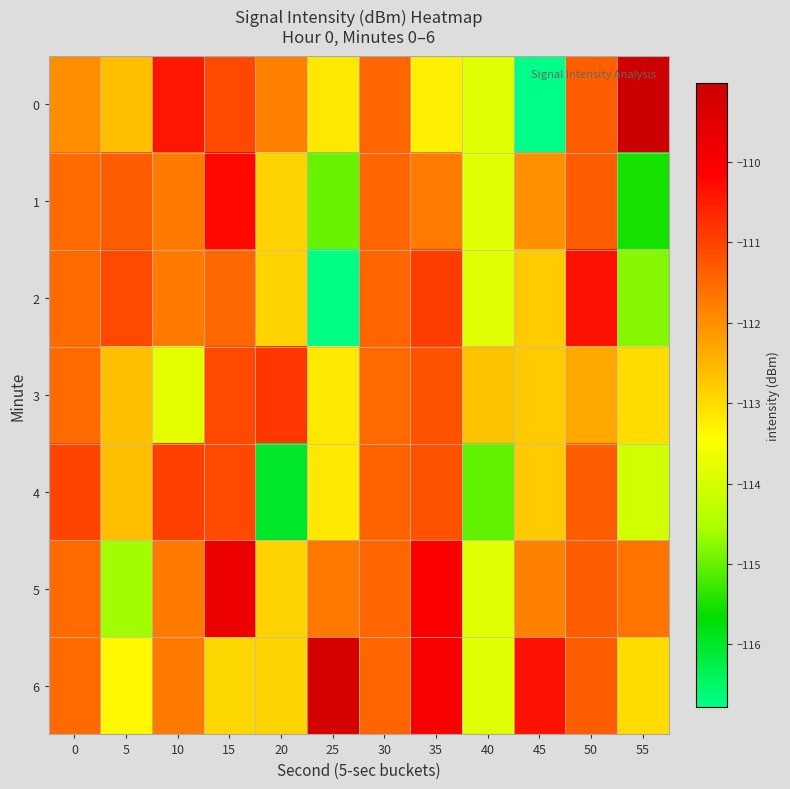

Between 5 and 20, which series saw the biggest shift?

4